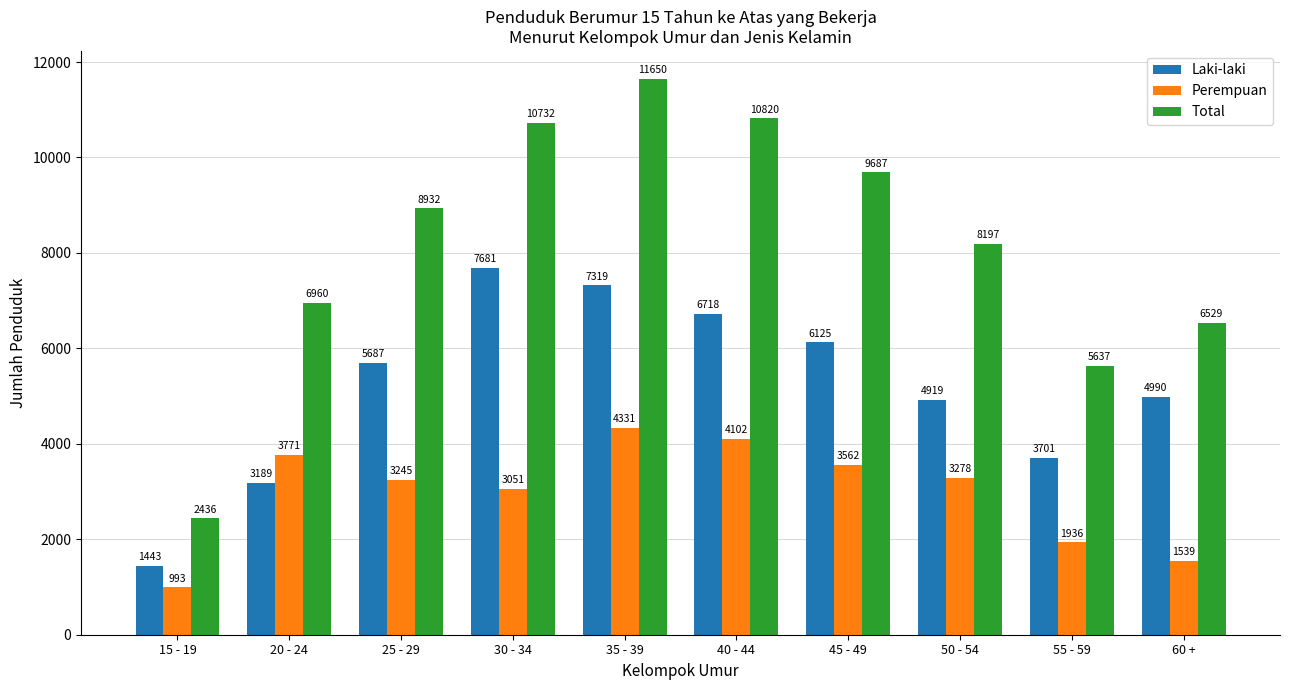

True or false: Perempuan has a value of 4102 at 40 - 44.

True